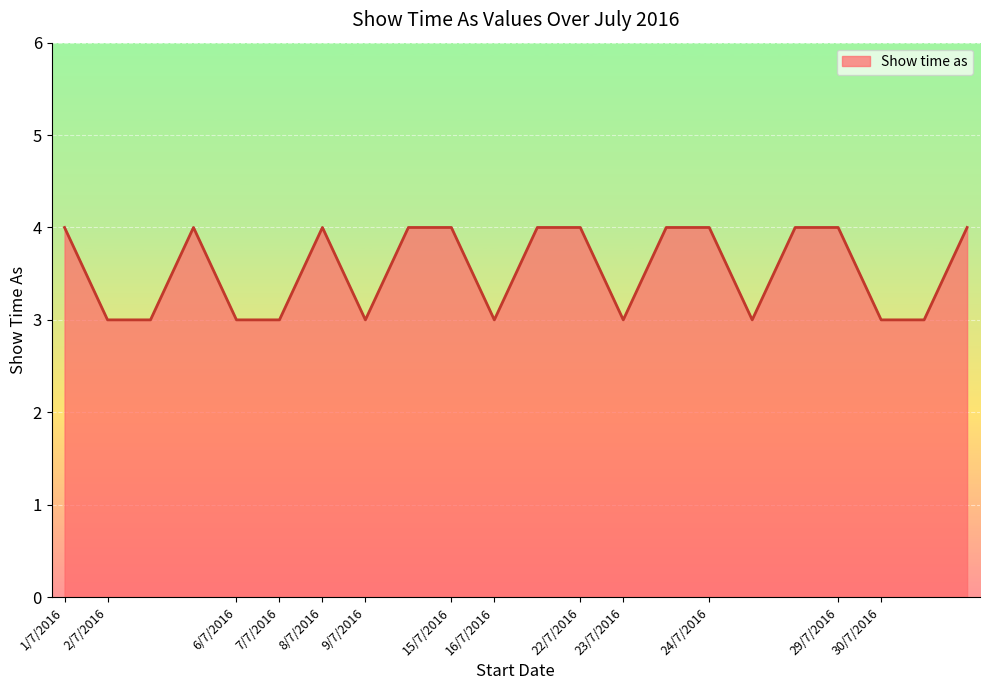

What is the maximum value shown in the chart?

4